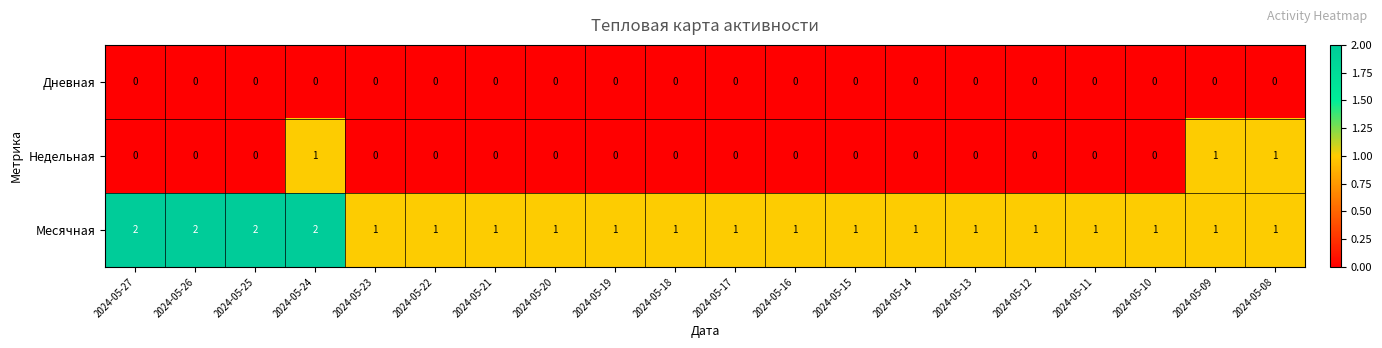

What is the sum of all Месячная values?

24